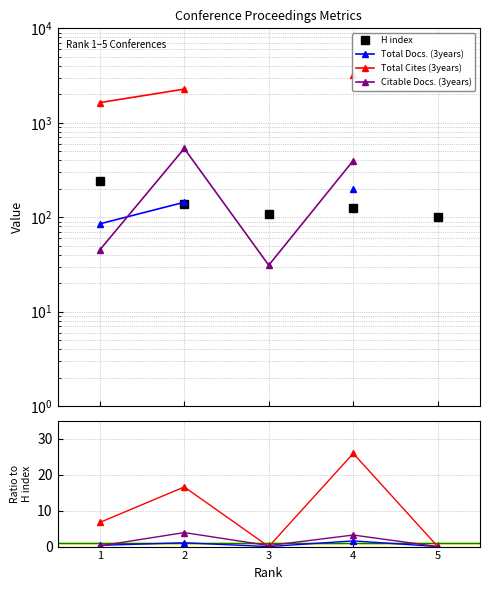

True or false: Citable Docs. (3years) has more than 2 points higher than both neighbors.

False